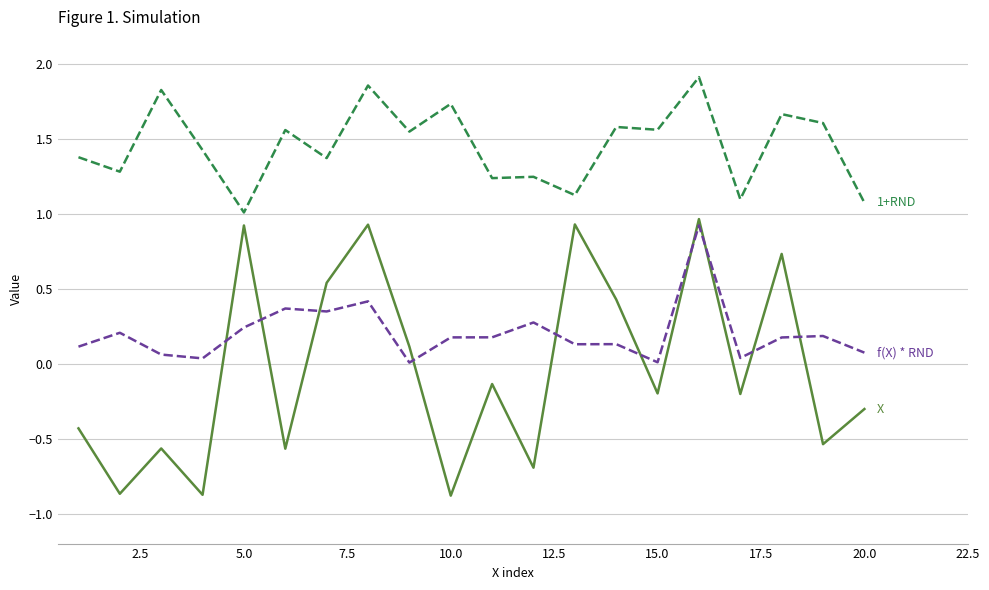

What is the minimum value shown in the chart?

-0.9